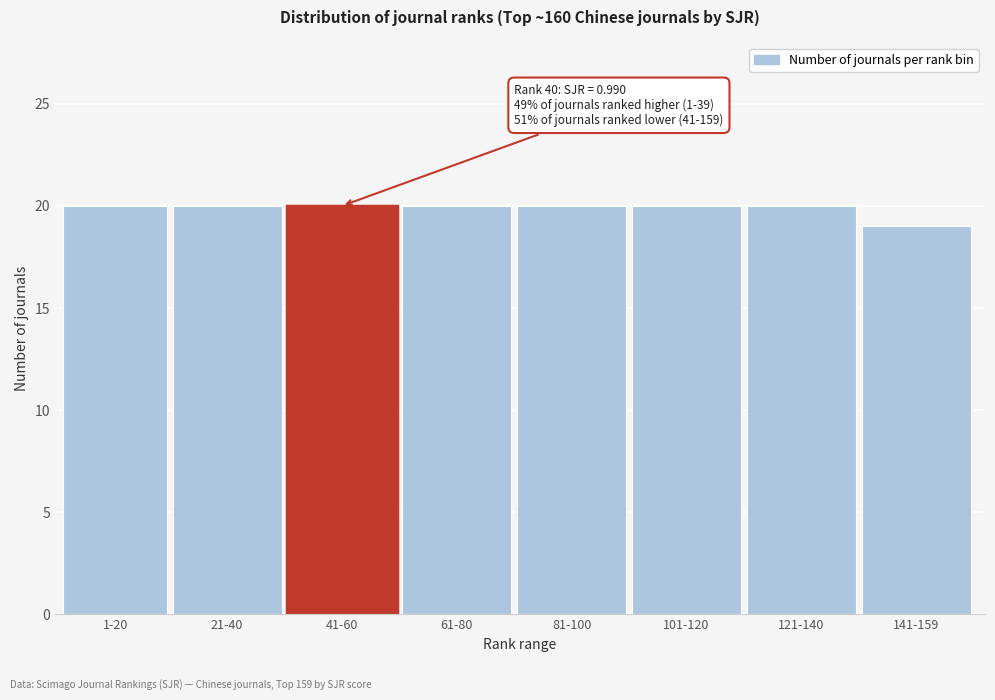

Reading left to right, transcribe all the data shown in this chart.

1-20=20	21-40=20	41-60=20	61-80=20	81-100=20	101-120=20	121-140=20	141-159=19